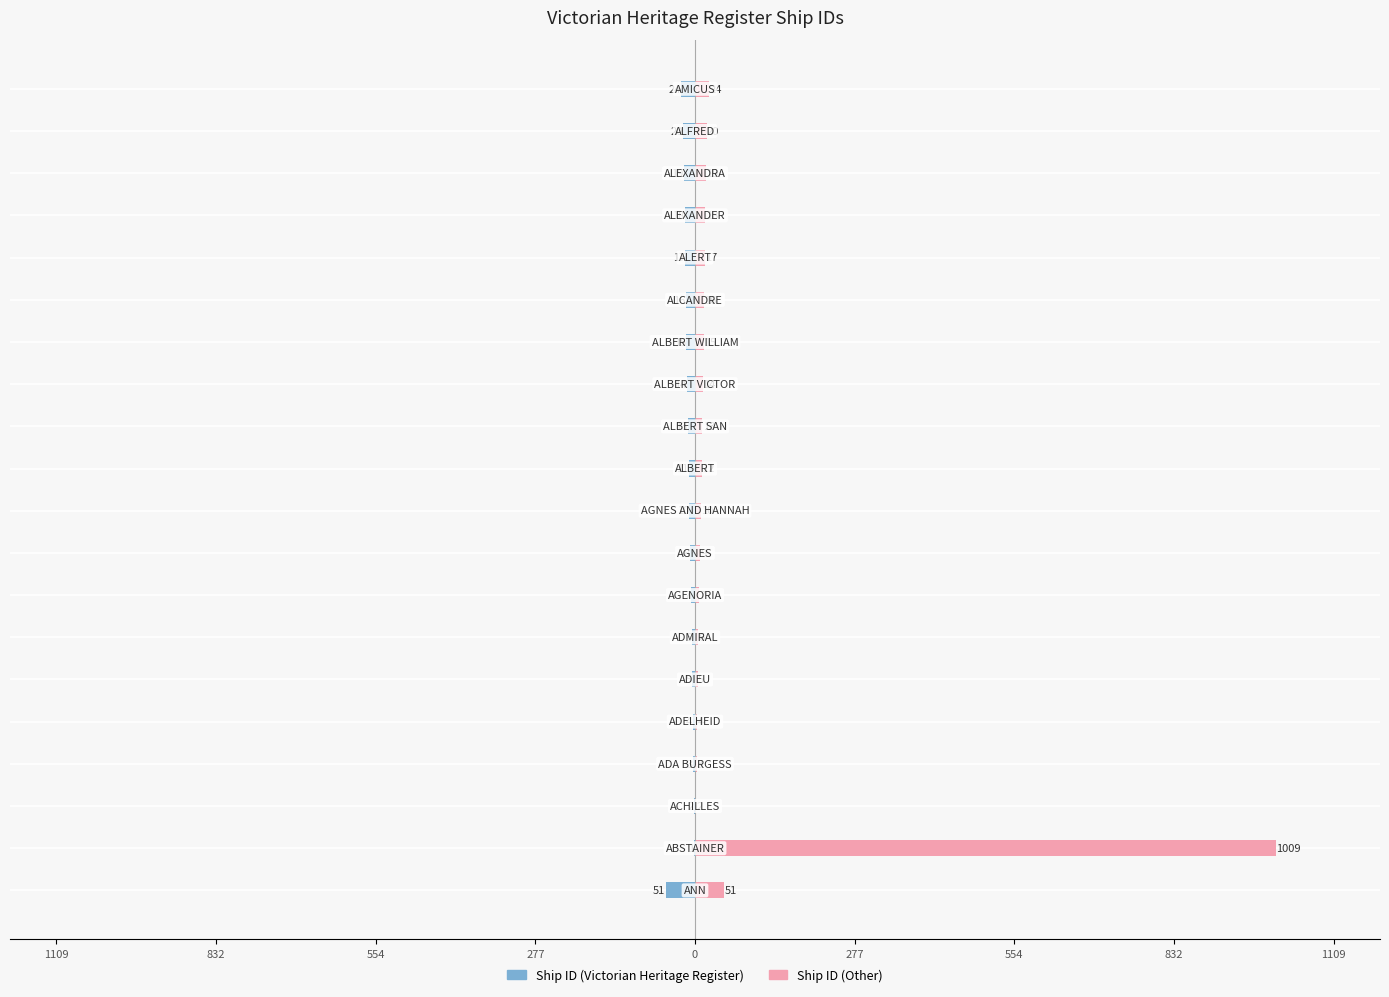

How many bars are there in total?

40